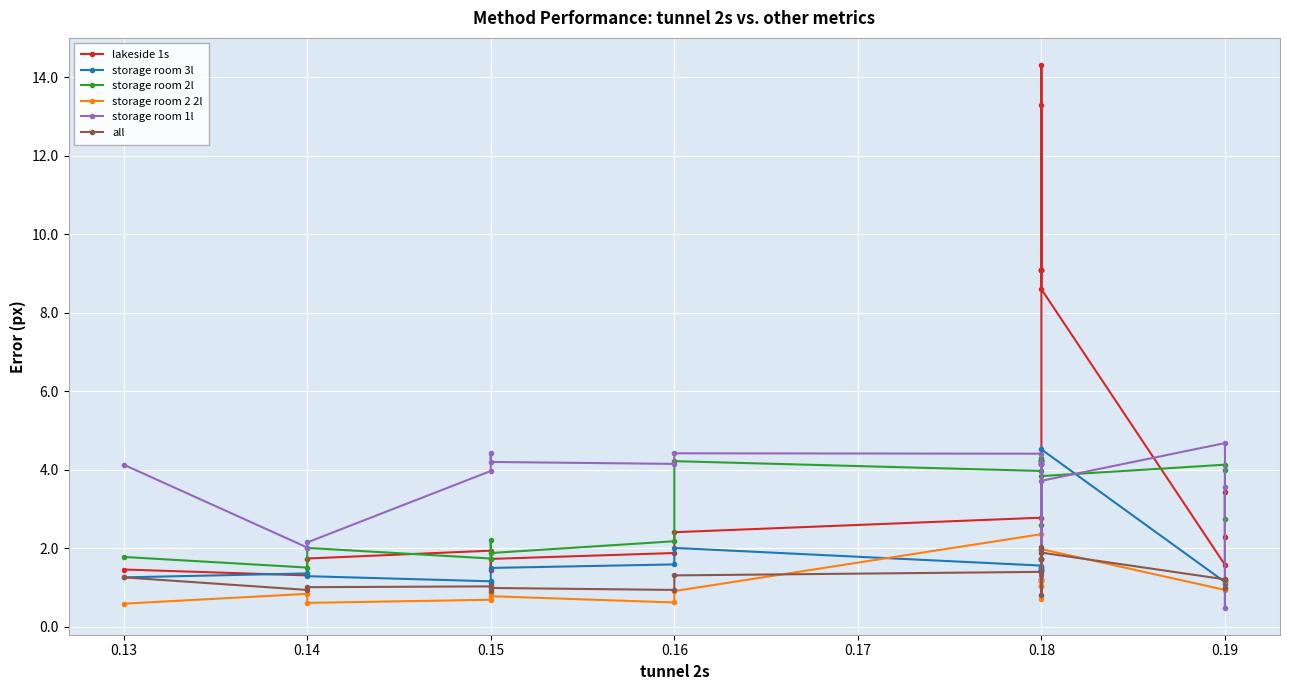

What is the maximum value shown in the chart?

14.3